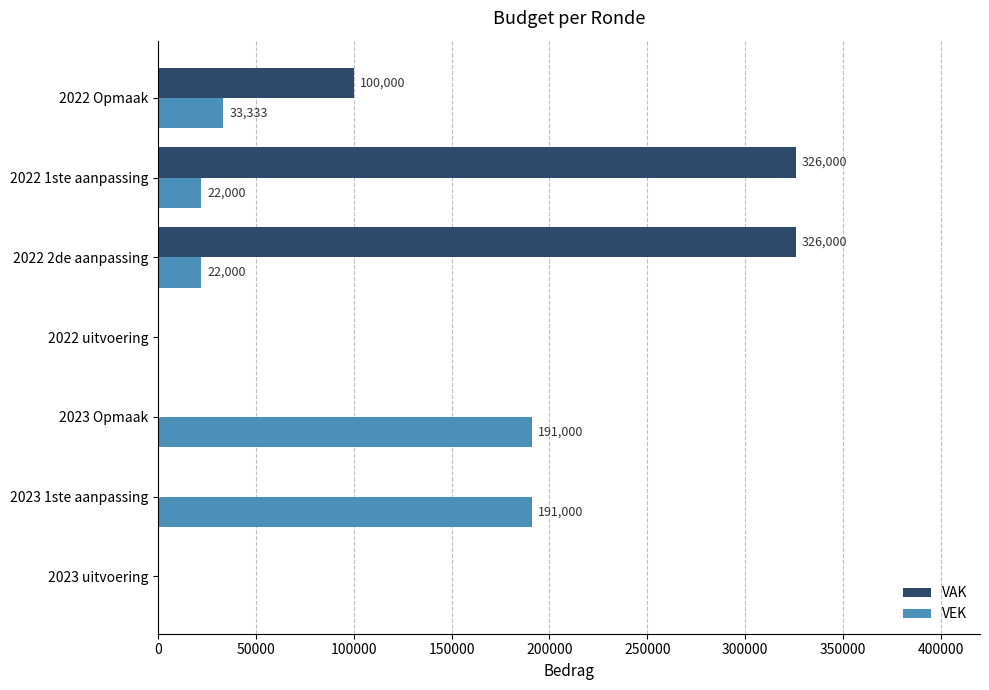

What is the highest value of the VAK series?

326000